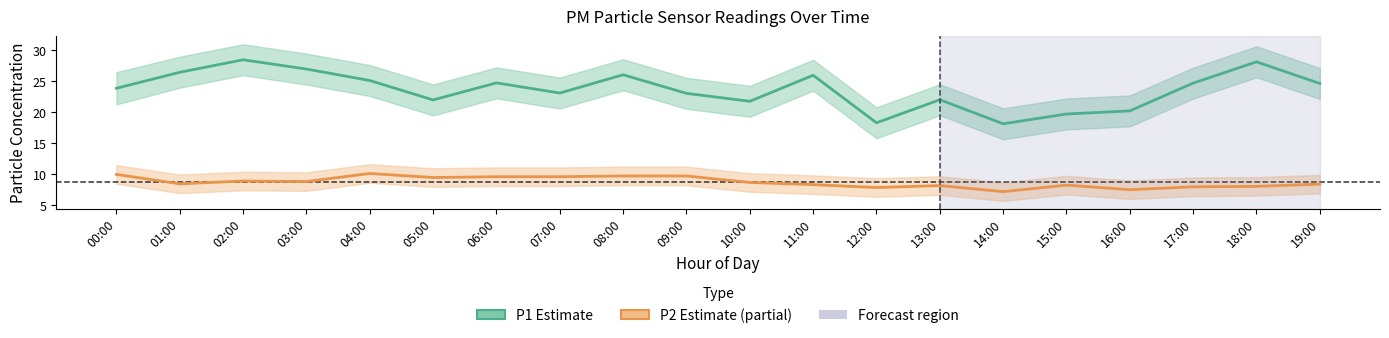

List the series in order of their overall mean, highest first.

P1 (PM10), P2 (PM2.5)